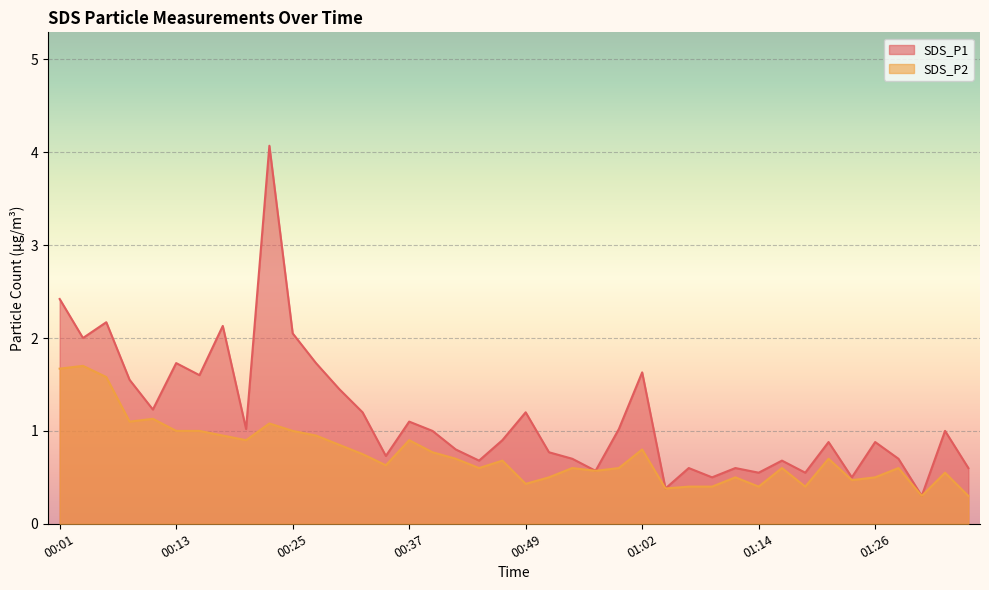

Reading left to right, transcribe all the data shown in this chart.

SDS_P1: 2.4	2.0	2.2	1.6	1.2	1.7	1.6	2.1	1.0	4.1	2.0	1.7	1.4	1.2	0.7	1.1	1.0	0.8	0.7	0.9	1.2	0.8	0.7	0.6	1.0	1.6	0.4	0.6	0.5	0.6	0.6	0.7	0.6	0.9	0.5	0.9	0.7	0.3	1.0	0.6
SDS_P2: 1.7	1.7	1.6	1.1	1.1	1.0	1.0	0.9	0.9	1.1	1.0	0.9	0.8	0.8	0.6	0.9	0.8	0.7	0.6	0.7	0.4	0.5	0.6	0.6	0.6	0.8	0.4	0.4	0.4	0.5	0.4	0.6	0.4	0.7	0.5	0.5	0.6	0.3	0.6	0.3